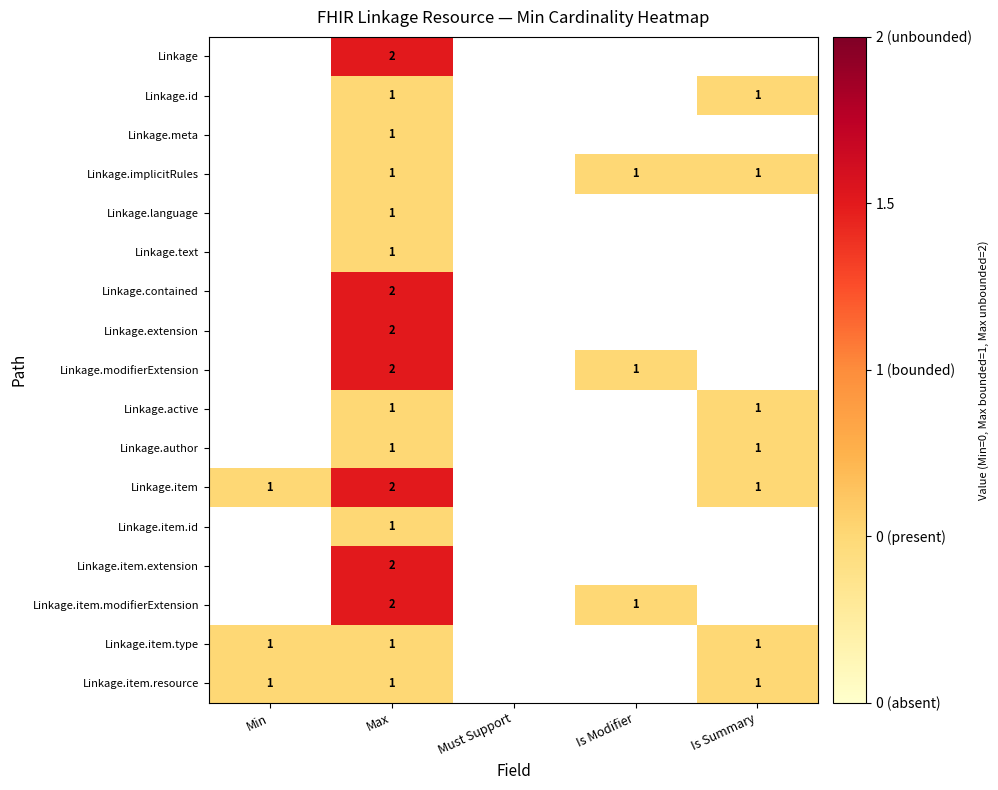

Is it true that Linkage.id equals 1 at Max?

True